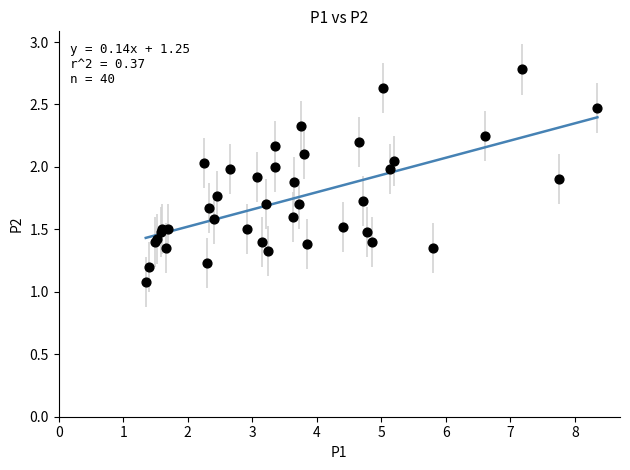

What Y value in the scatter plot is closest to 1?

1.1